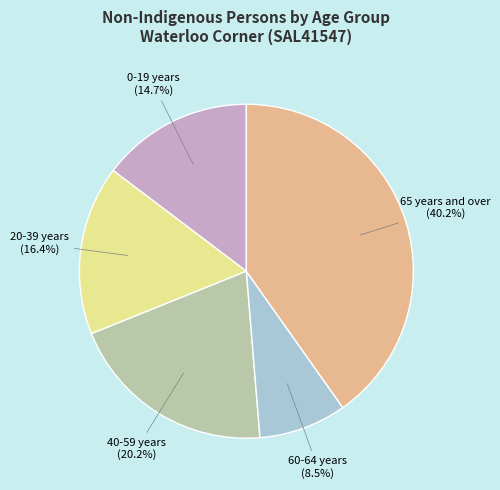

Count the number of slices in the pie.

5